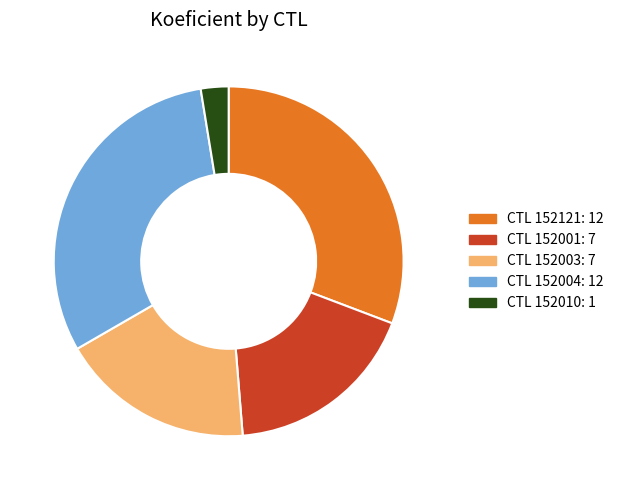

Does any single category account for the majority?

No